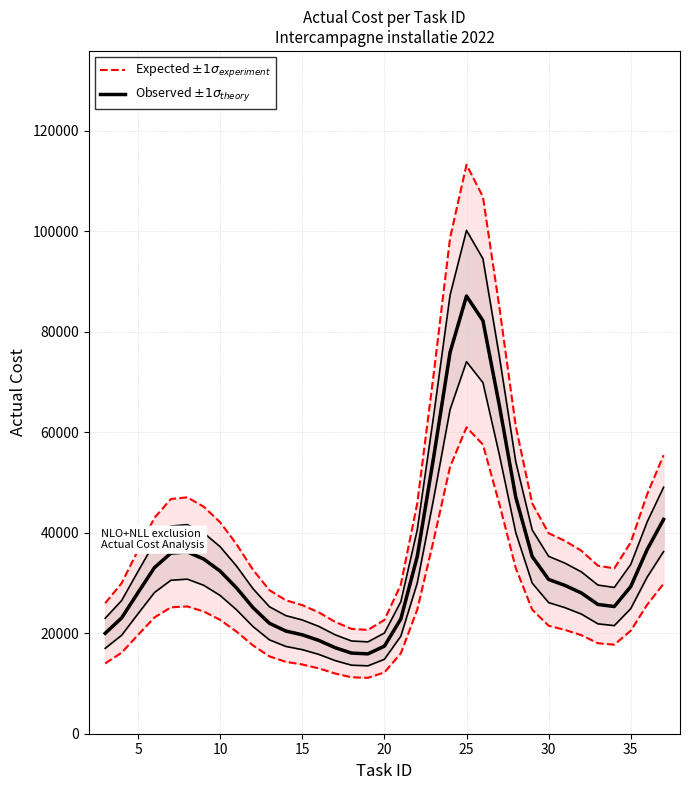

Which series has the largest total across all categories?

Expected $\pm 1\sigma_{experiment}$